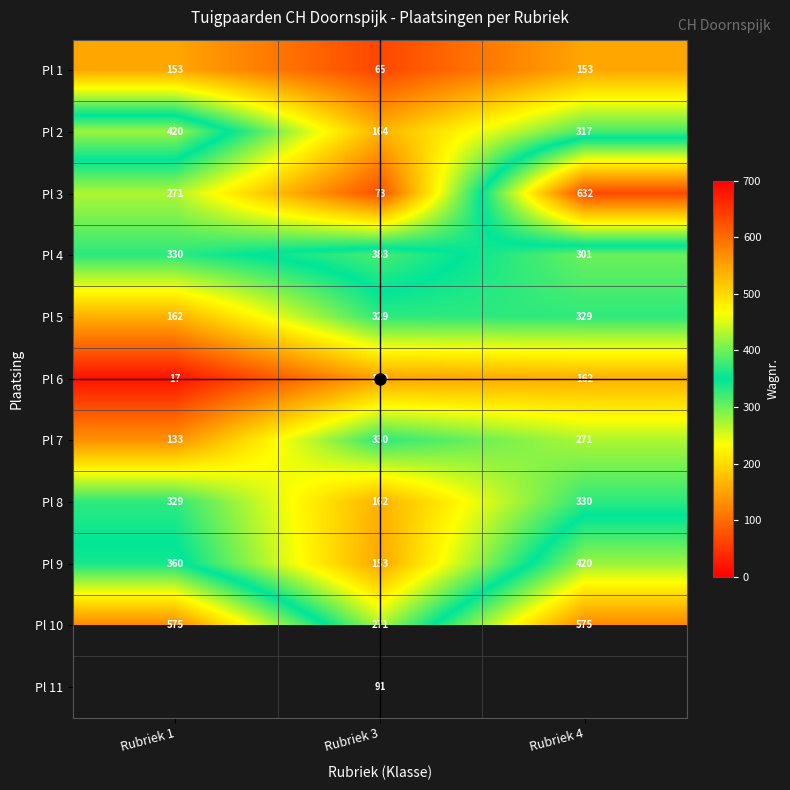

True or false: Pl 7 has a value of 585.0 at Rubriek 3.

False